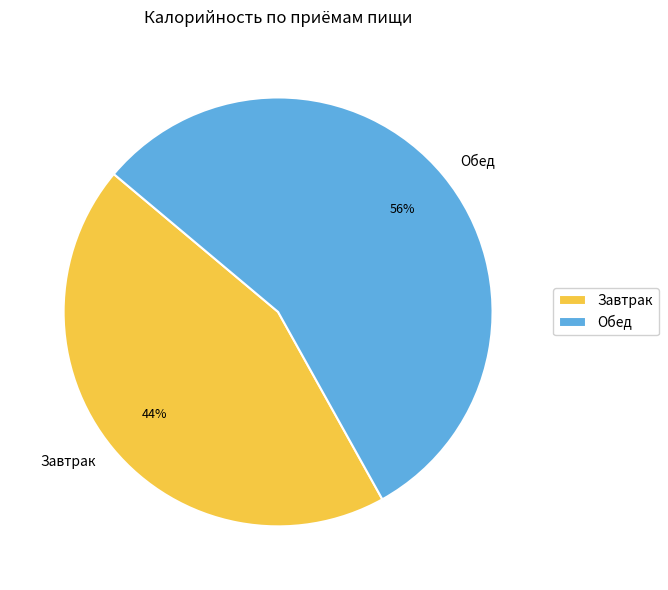

Which has a higher value, Завтрак or Обед?

Обед